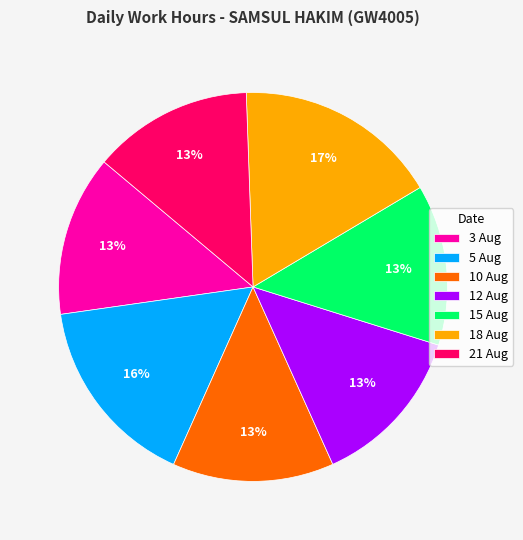

Is the sum of 12 Aug and 18 Aug greater than half?

No